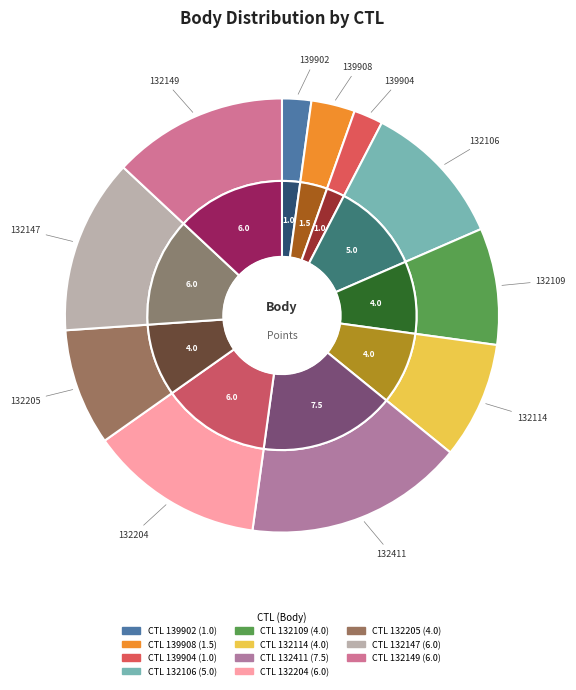

Is 132114 the majority of the pie?

No